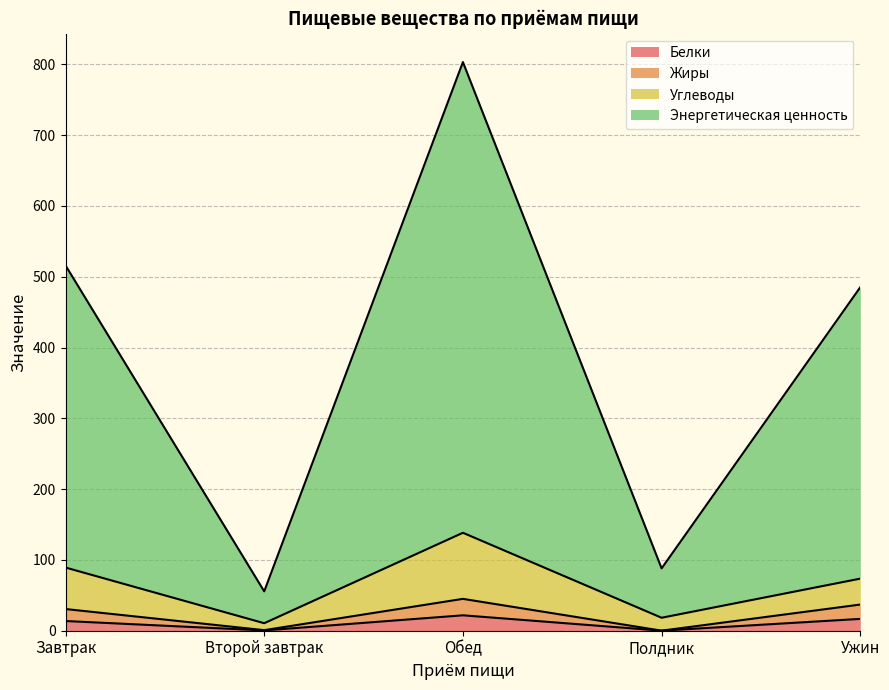

Reading right to left, what are all the values shown in this chart?

Белки: Ужин=16.7	Полдник=0.1	Обед=21.8	Второй завтрак=0.4	Завтрак=13.7
Жиры: Ужин=37.0	Полдник=0.1	Обед=45.0	Второй завтрак=0.8	Завтрак=30.6
Углеводы: Ужин=73.6	Полдник=18.3	Обед=138.4	Второй завтрак=10.6	Завтрак=89.2
Энергетическая ценность: Ужин=485.3	Полдник=88.1	Обед=803.3	Второй завтрак=55.6	Завтрак=516.1